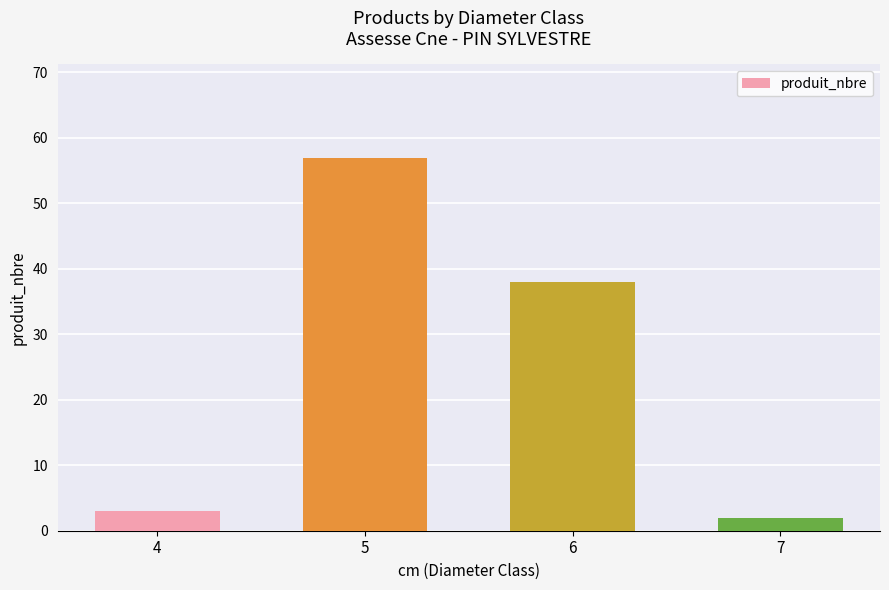

Does the chart contain stacked bars?

No